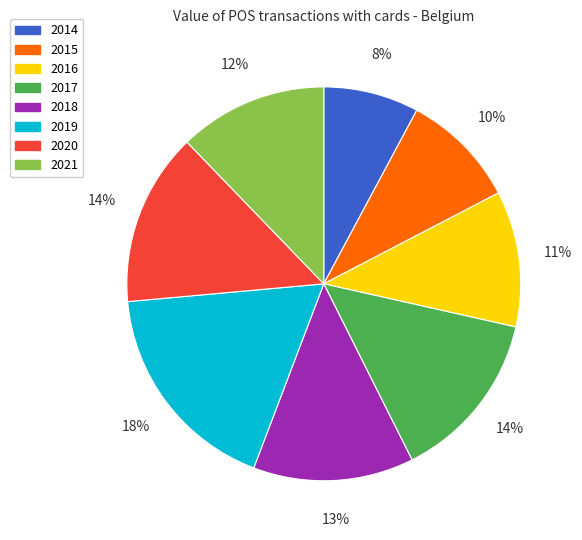

To the nearest percent, what portion does 2014 represent?

8%